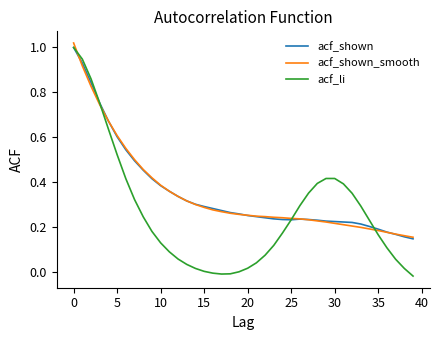

Which series has the largest range (max minus min)?

acf_li